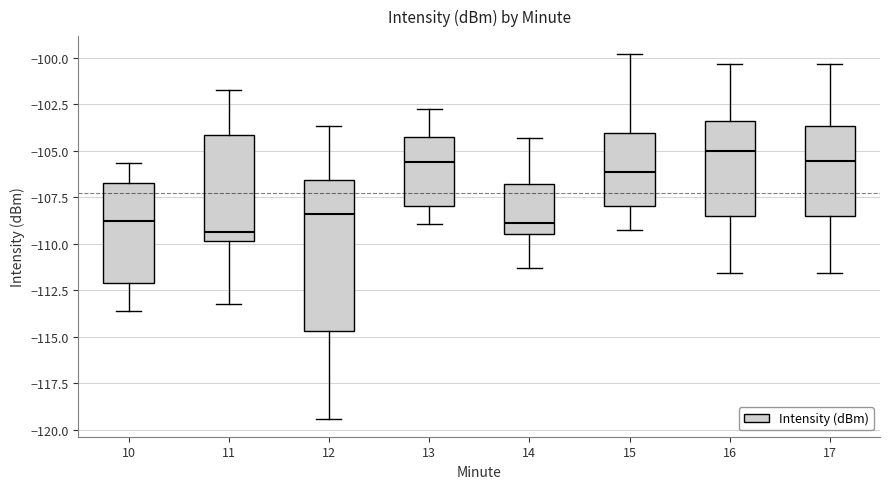

Comparing the boxes themselves (not the whiskers), which one is the tallest?

12